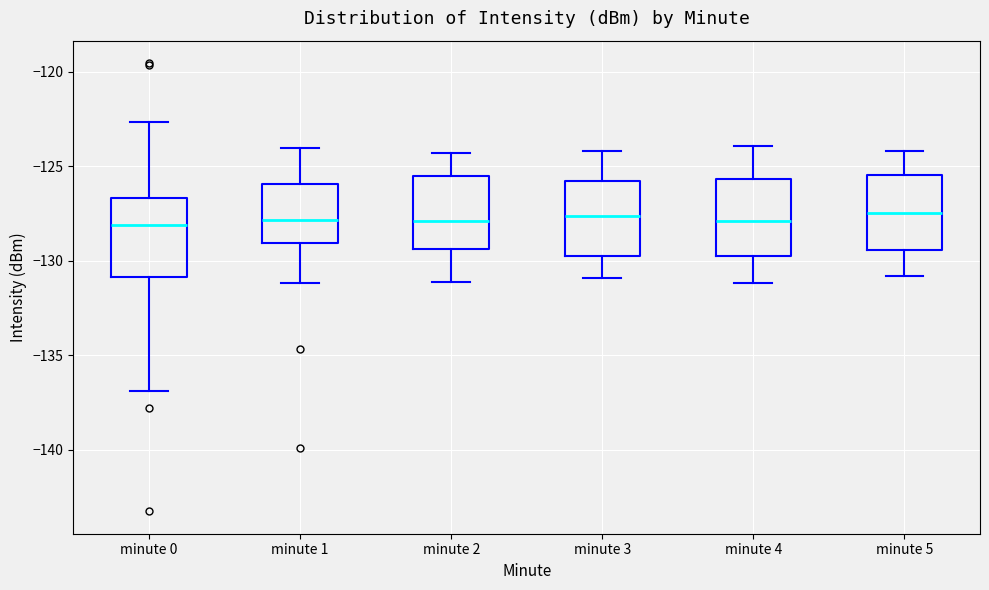

Reading left to right, transcribe this box plot: for each box, give where its median line is, the range the box spans, and where its two whiskers end, as read against the y-axis. The values are not printed on the chart, so give them approximately, as read against the axis.

minute 0: median -128.0, box -131.0 to -126.5, whiskers -137.0 to -122.5
minute 1: median -128.0, box -129.0 to -126.0, whiskers -131.0 to -124.0
minute 2: median -128.0, box -129.5 to -125.5, whiskers -131.0 to -124.5
minute 3: median -127.5, box -129.5 to -125.5, whiskers -131.0 to -124.0
minute 4: median -128.0, box -129.5 to -125.5, whiskers -131.0 to -124.0
minute 5: median -127.5, box -129.5 to -125.5, whiskers -131.0 to -124.0